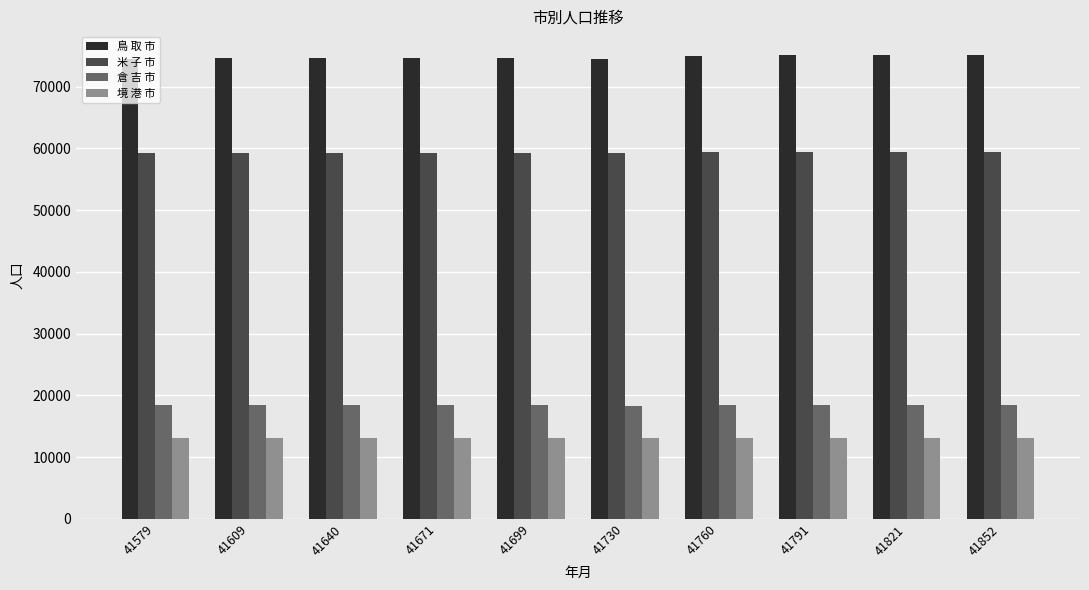

List the series in order of their peak value, highest first.

鳥 取 市, 米 子 市, 倉 吉 市, 境 港 市